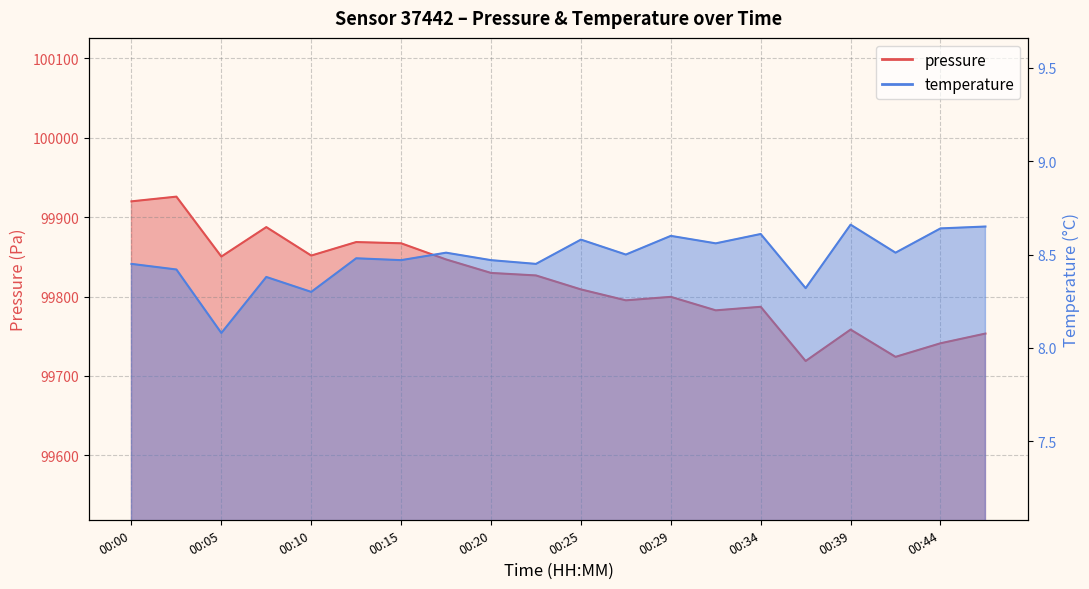

Where does the pressure series first go above 99826?

00:00